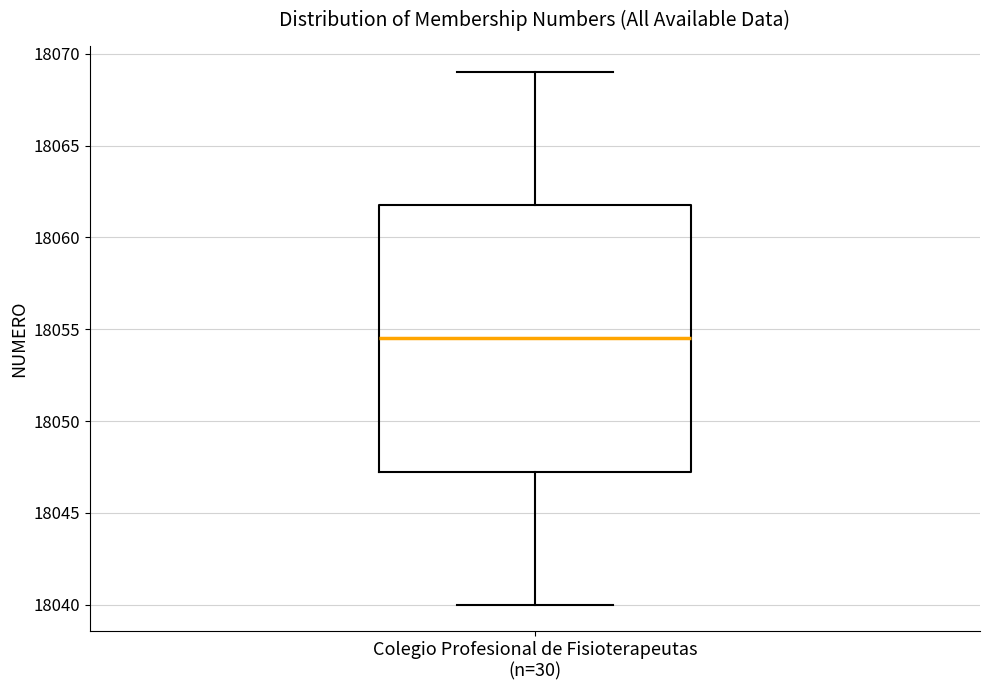

Transcribe this box plot: give where the median line is, the range the box spans, and where the two whiskers end, as read against the y-axis. The values are not printed on the chart, so give them approximately, as read against the axis.

median 18054.5, box 18047.5 to 18062.0, whiskers 18040.0 to 18069.0